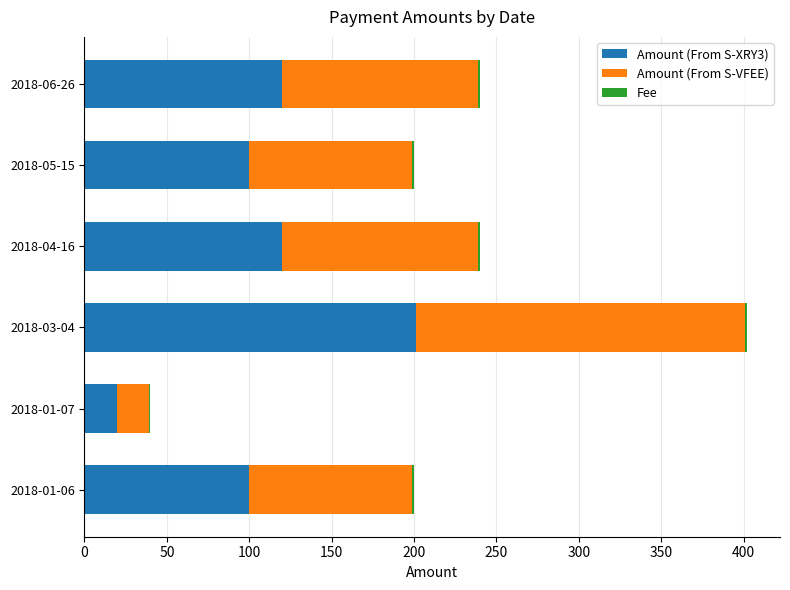

At which category is the sum across all series the highest?

2018-03-04